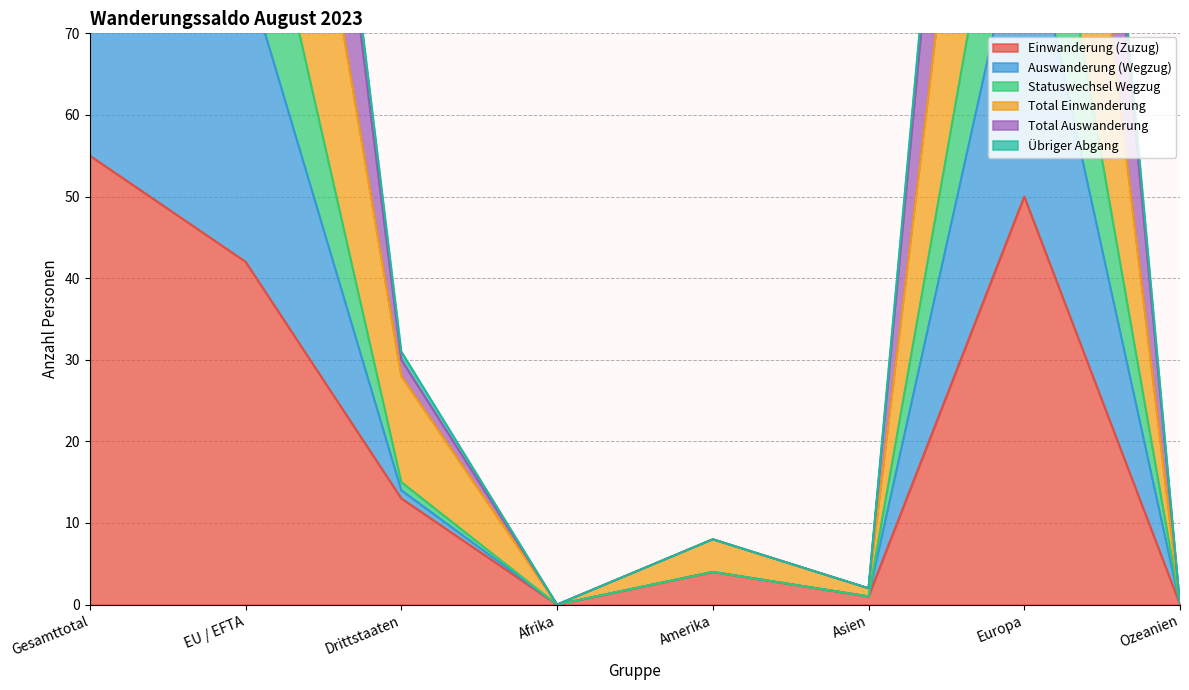

The Übriger Abgang series shows 87 at Europa. True or false?

True